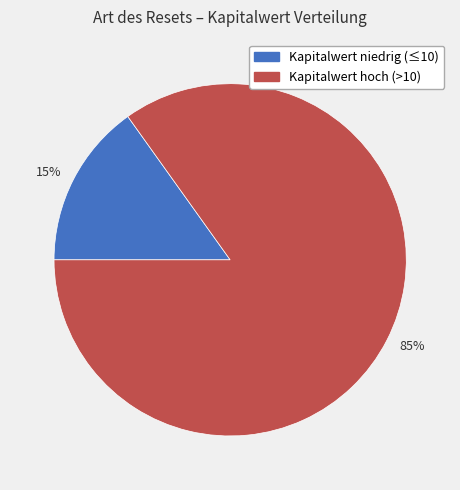

To the nearest percent, what portion does 85% represent?

85%